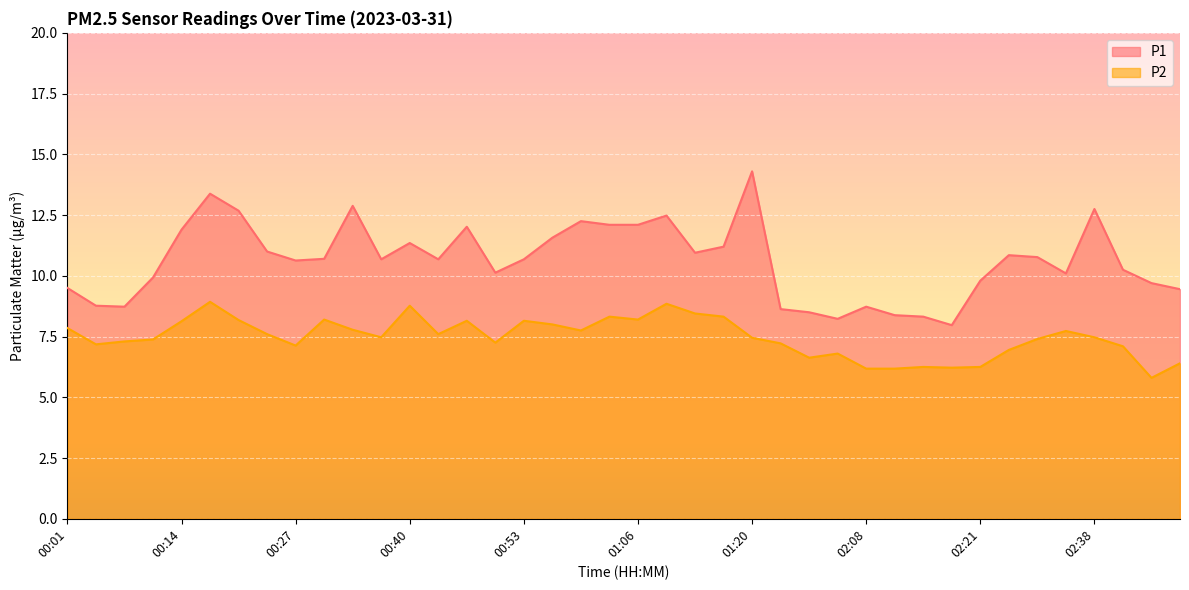

What position from the left is 02:08?

29